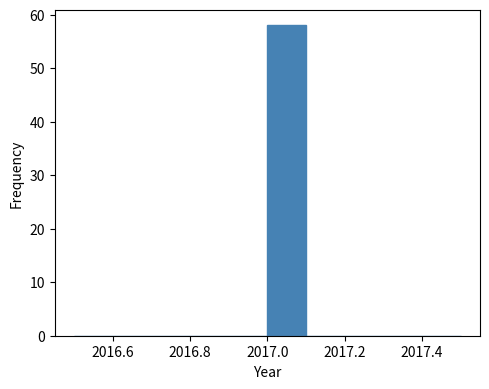

Reading left to right, transcribe this chart: for each bar, give the range it covers on the x-axis and its height. The values are not printed on the chart, so give them approximately, as read against the axis.

2016.5 to 2016.6: 0
2016.6 to 2016.7: 0
2016.7 to 2016.8: 0
2016.8 to 2016.9: 0
2016.9 to 2017.0: 0
2017.0 to 2017.1: 58
2017.1 to 2017.2: 0
2017.2 to 2017.3: 0
2017.3 to 2017.4: 0
2017.4 to 2017.5: 0